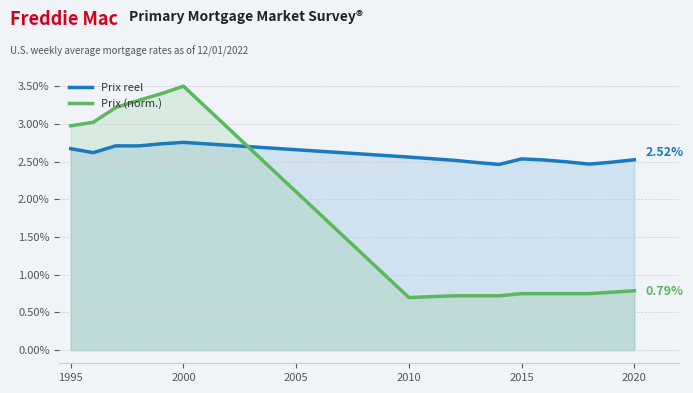

Which series has the largest total across all categories?

Prix reel